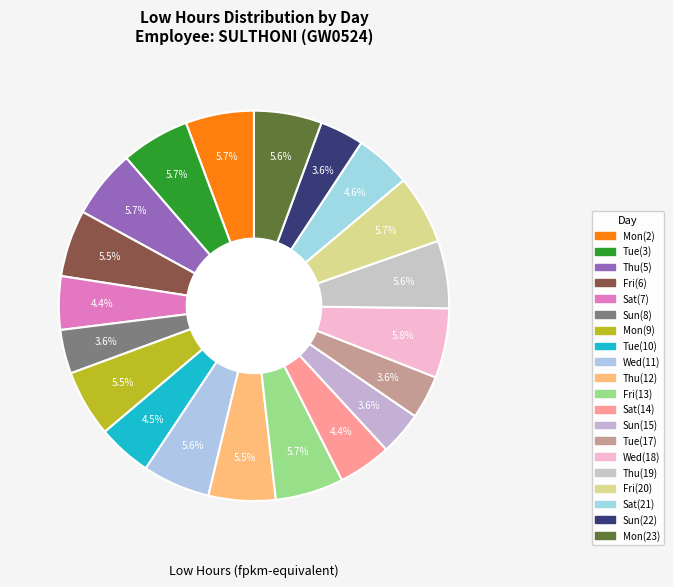

Does any single category account for the majority?

No